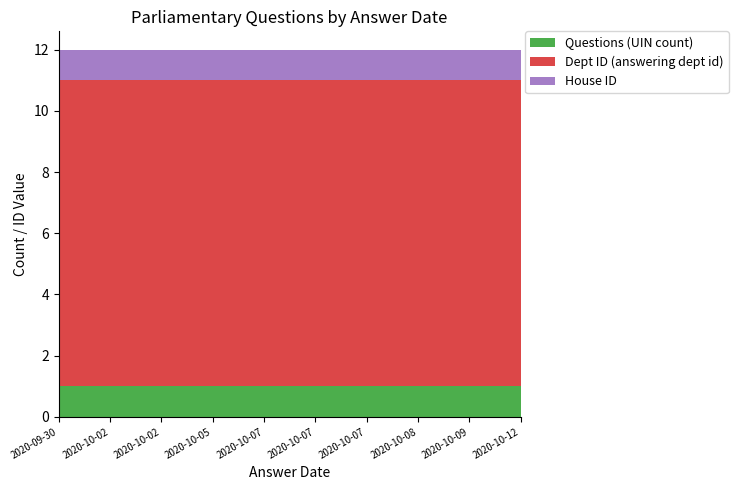

Reading left to right, transcribe all the data shown in this chart.

Questions (UIN count): 1	1	1	1	1	1	1	1	1	1
Dept ID (answering dept id): 10	10	10	10	10	10	10	10	10	10
House ID: 1	1	1	1	1	1	1	1	1	1